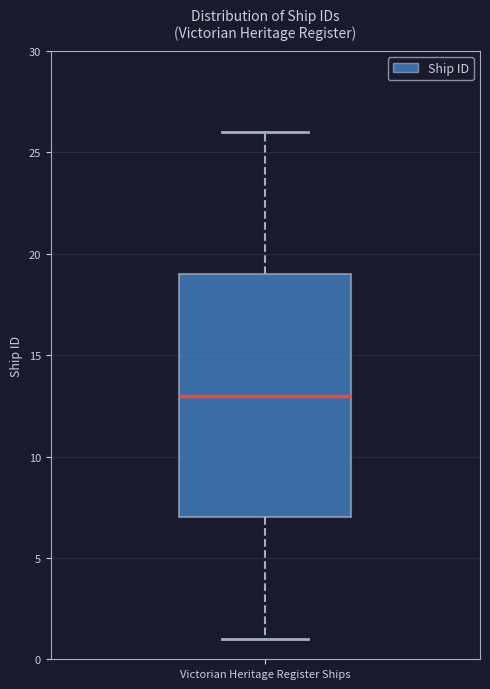

Where does the upper whisker of the box for Victorian Heritage Register Ships end on the y-axis? The values are not printed on the chart, so give them approximately, as read against the axis.

26